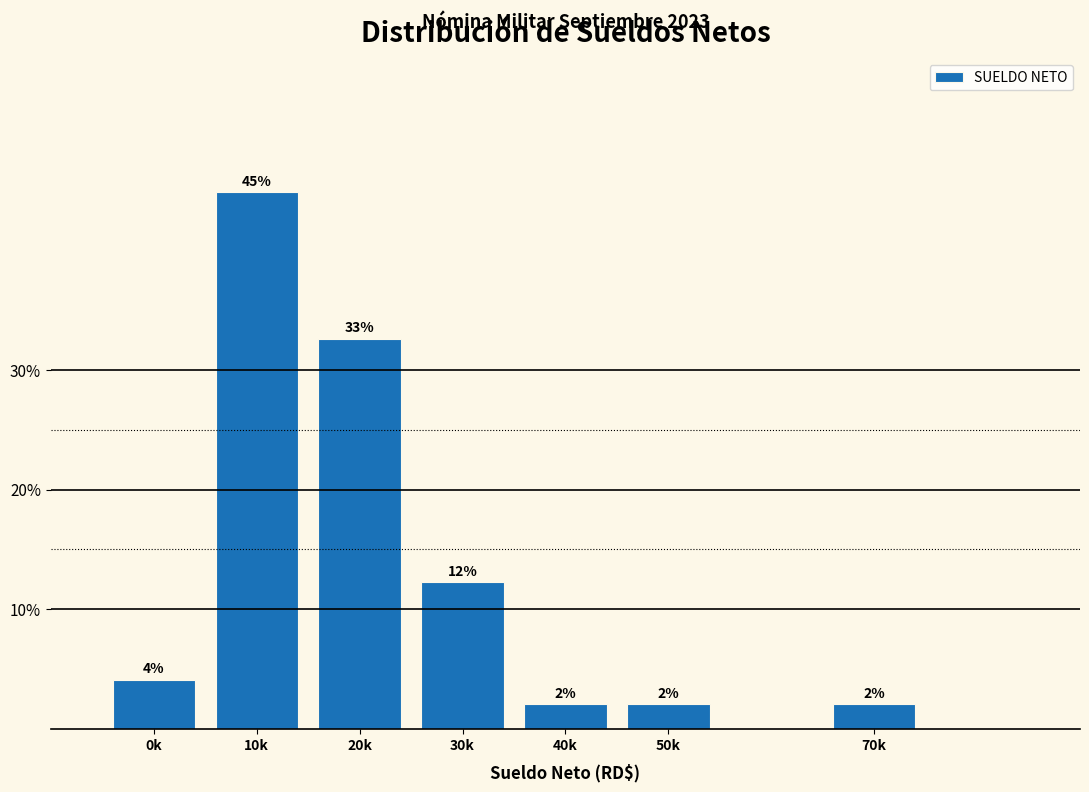

What is the smallest value displayed?

2.0